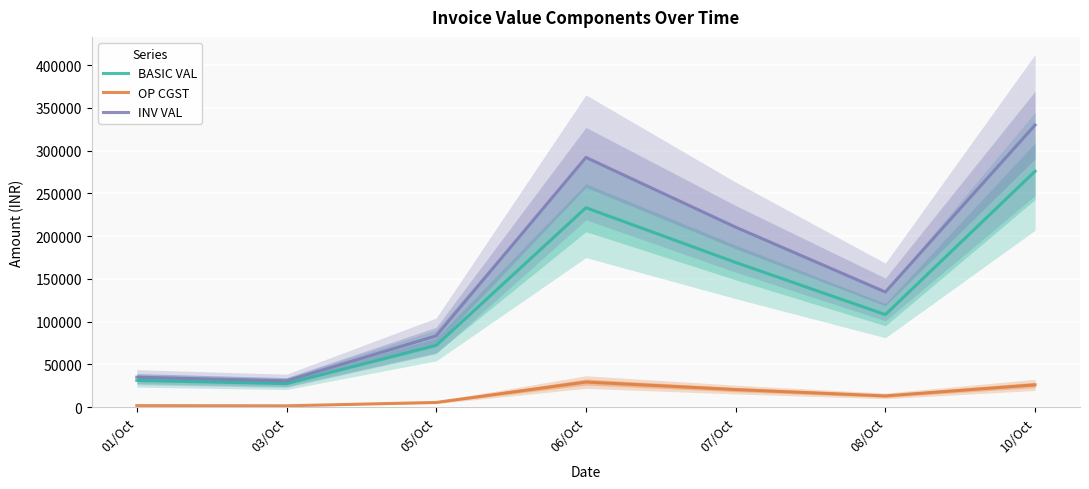

What position from the left is 01/Oct?

1